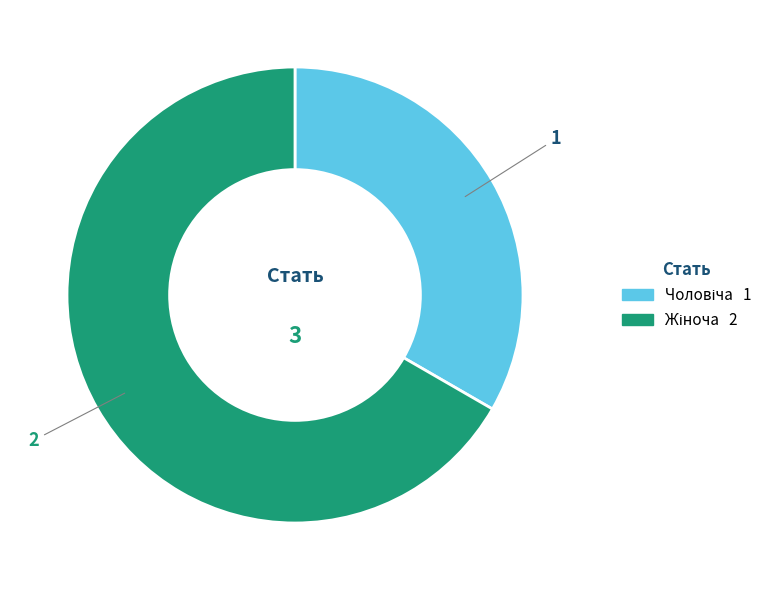

Does any single category account for the majority?

Yes